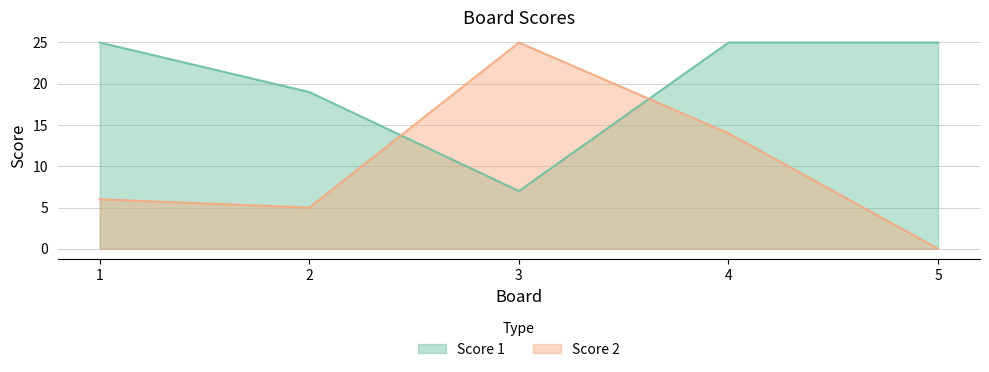

Where is the first local minimum for Score 1?

3